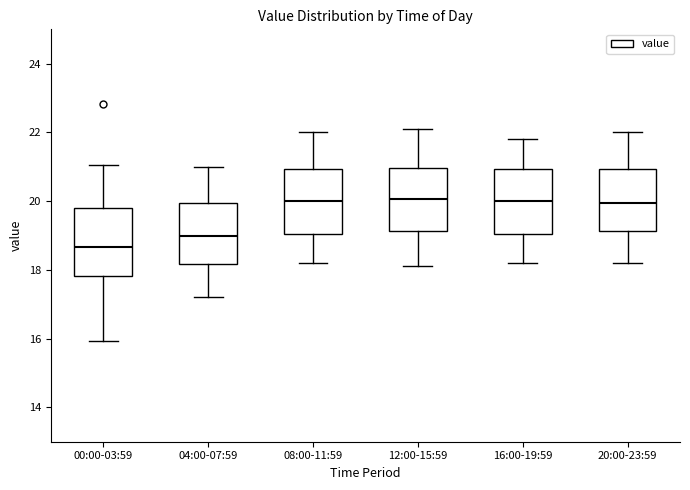

Where is the lower edge of the box for 08:00-11:59 on the y-axis? The values are not printed on the chart, so give them approximately, as read against the axis.

19.0